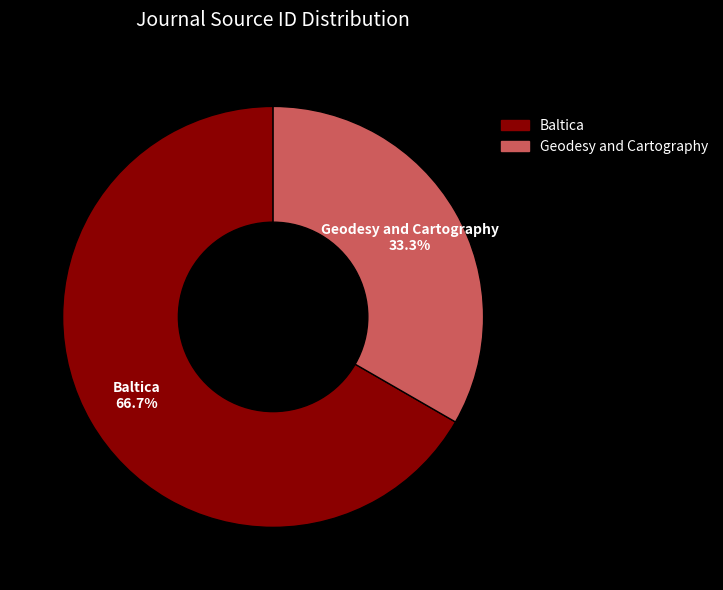

Which category has the biggest portion of the pie?

Baltica